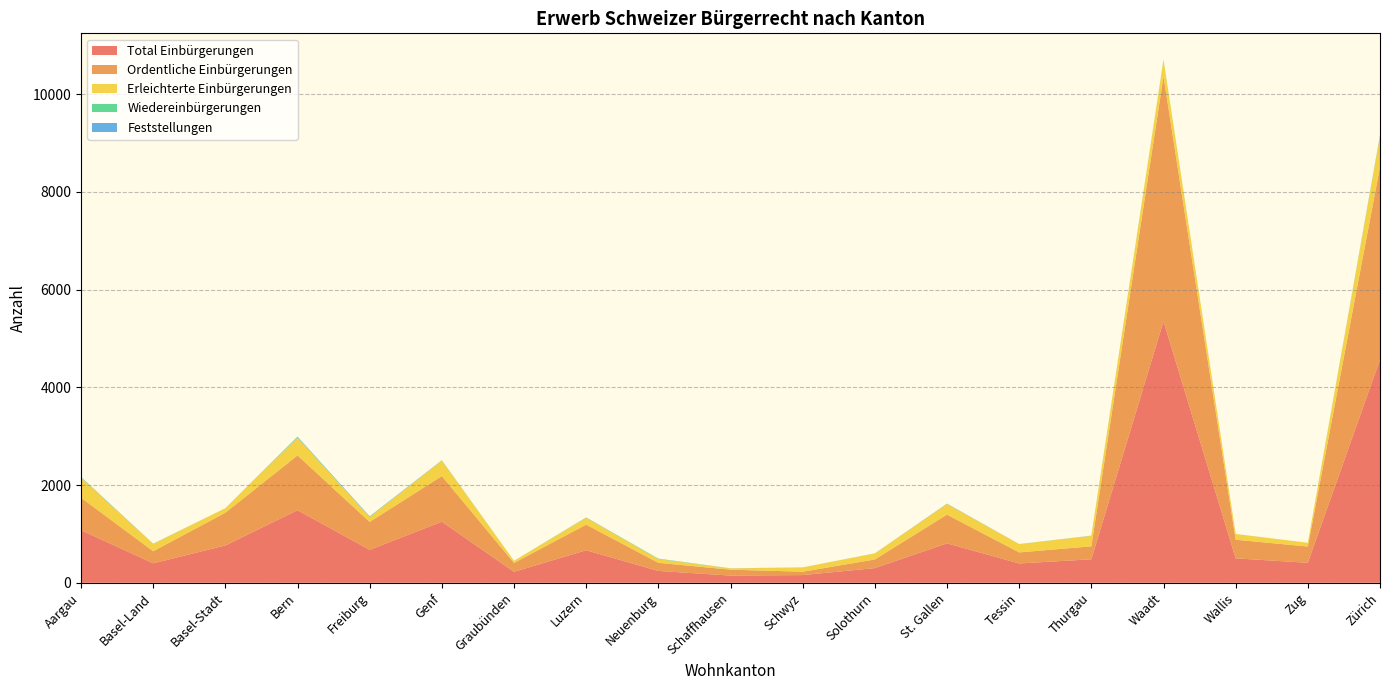

Reading left to right, transcribe all the data shown in this chart.

Total Einbürgerungen: 1076	398	763	1485	673	1250	224	665	242	147	157	300	806	395	480	5350	499	409	4569
Ordentliche Einbürgerungen: 665	247	670	1121	572	933	182	524	166	121	69	177	588	226	265	5011	382	332	3939
Erleichterte Einbürgerungen: 411	150	93	363	101	316	42	141	76	26	88	123	218	169	215	339	117	77	629
Wiedereinbürgerungen: 3	1	0	10	2	6	1	4	7	0	1	2	1	1	2	8	1	0	12
Feststellungen: 9	3	0	11	11	2	0	3	3	2	0	0	6	1	2	0	0	0	10